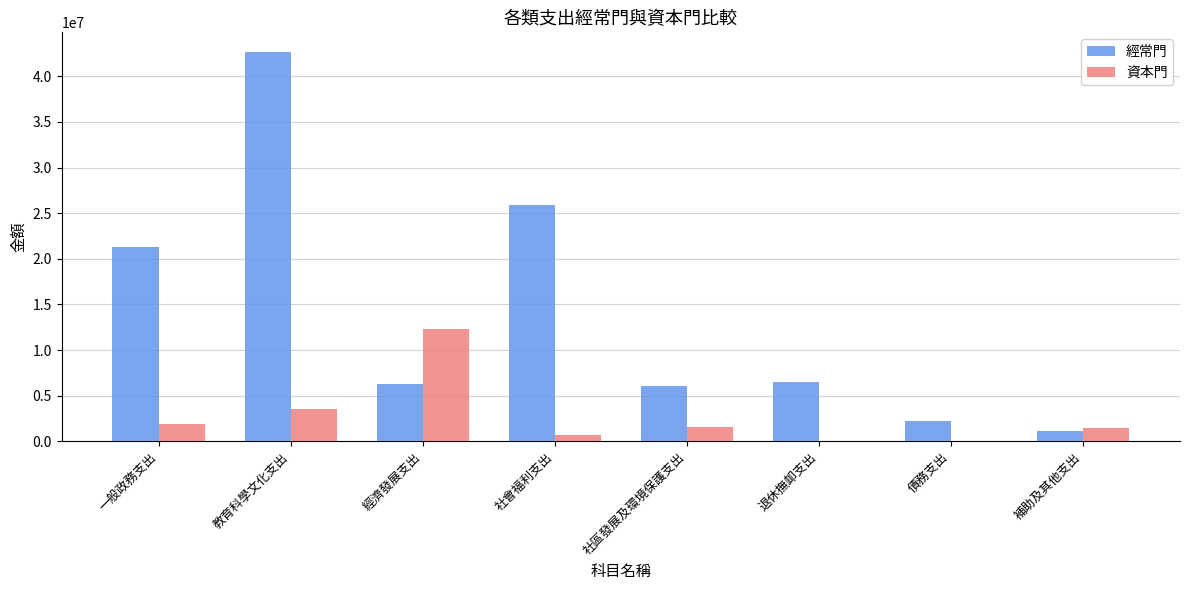

Are the bars horizontal?

No